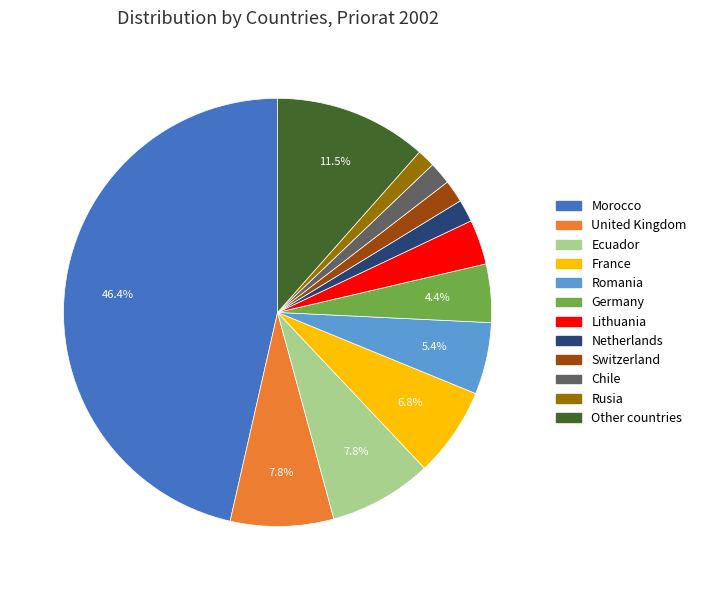

To the nearest percent, what is the difference between the largest and smallest slice percentages?

45%